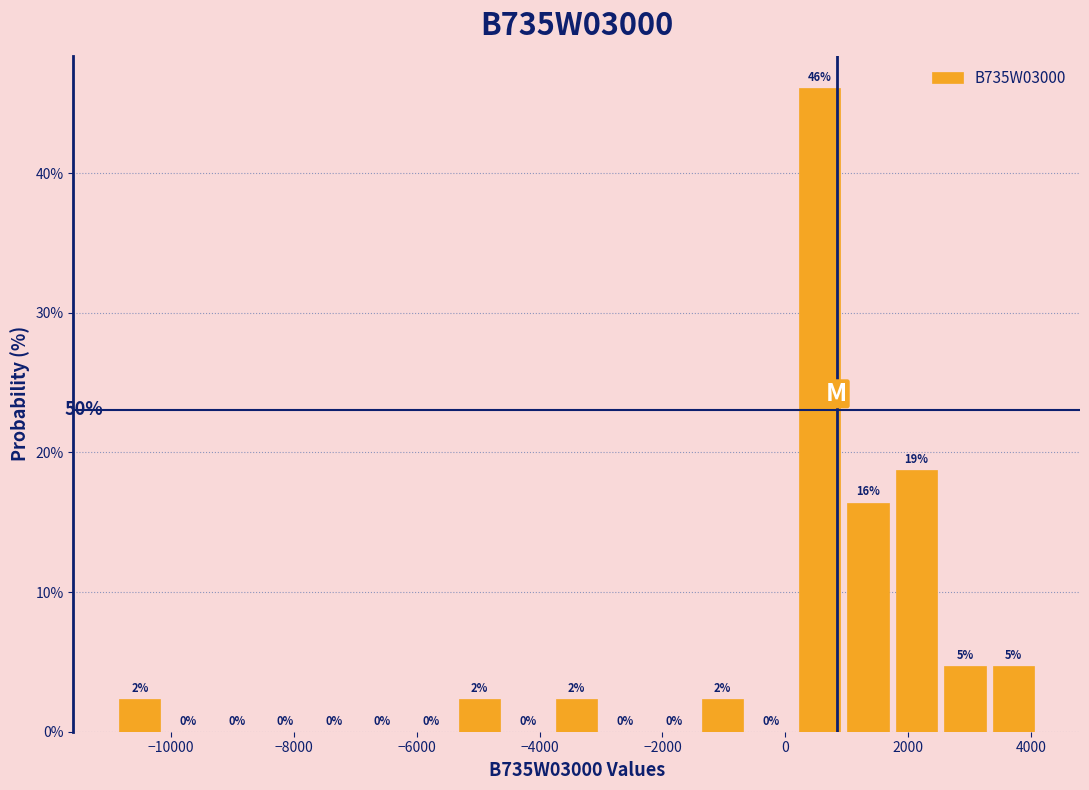

Around what value on the x-axis is the tallest bar? Give the approximate position of its centre, as read against the axis.

600